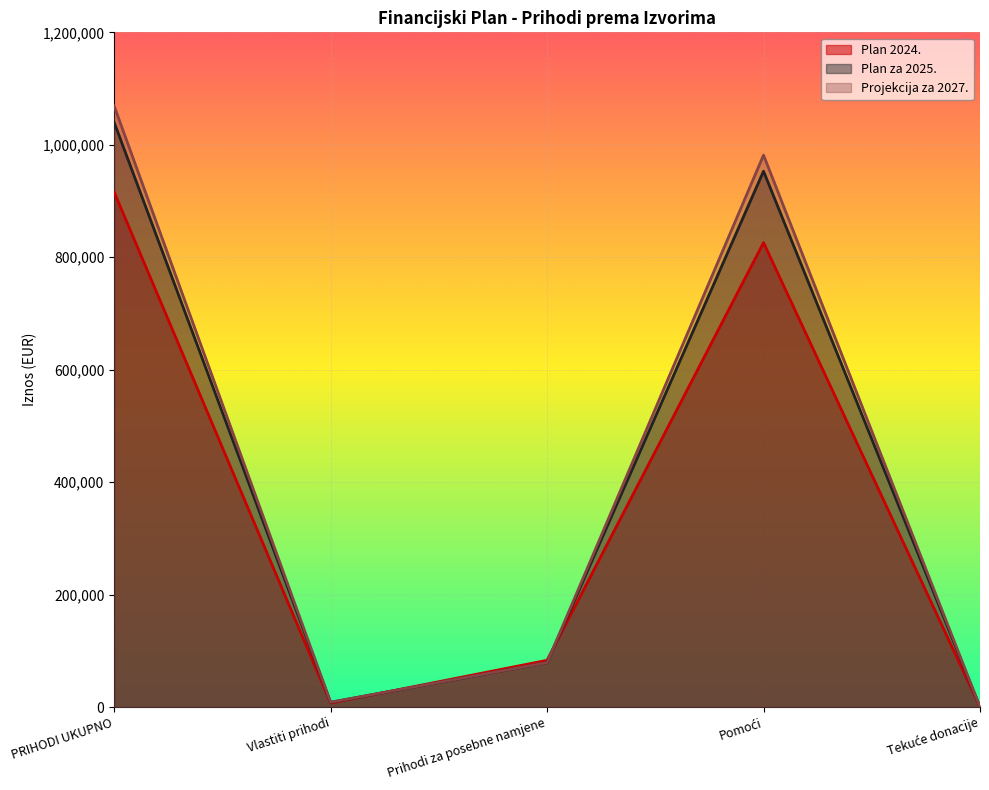

What is the value of the Projekcija za 2027. point at the 3rd from the left?

78966.0